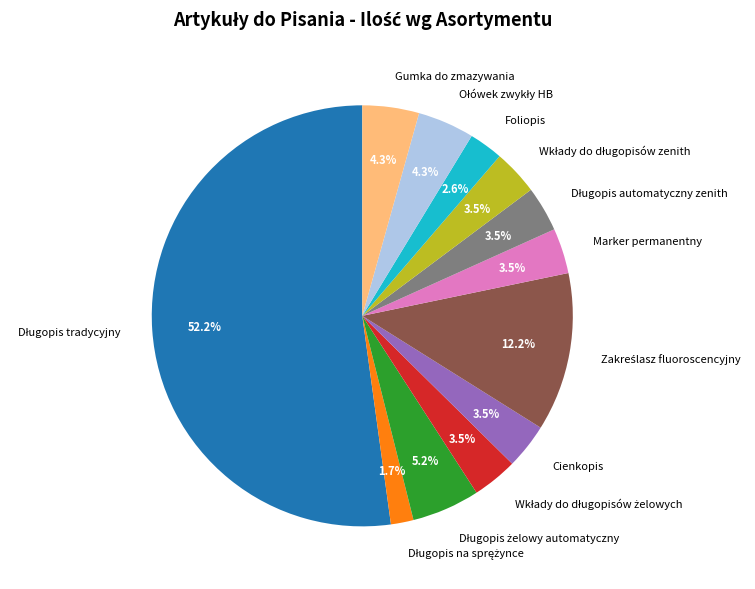

Does Marker permanentny represent more than half of the total?

No